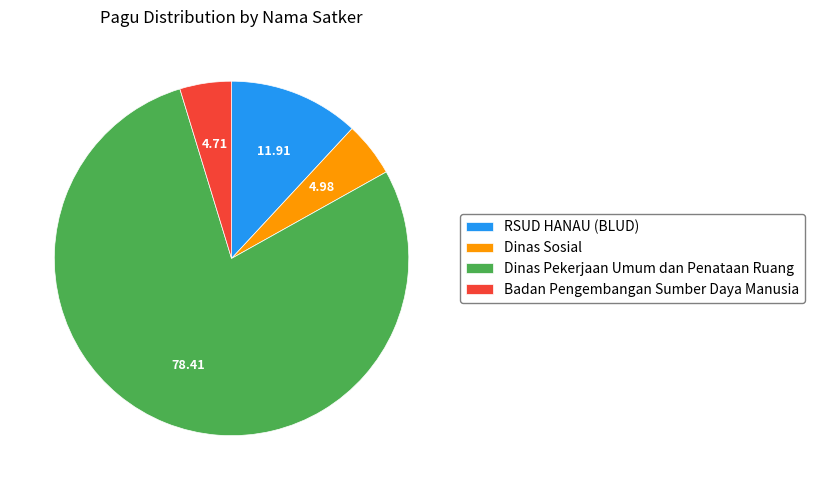

Combined, do Dinas Sosial and RSUD HANAU (BLUD) account for over 50%?

No